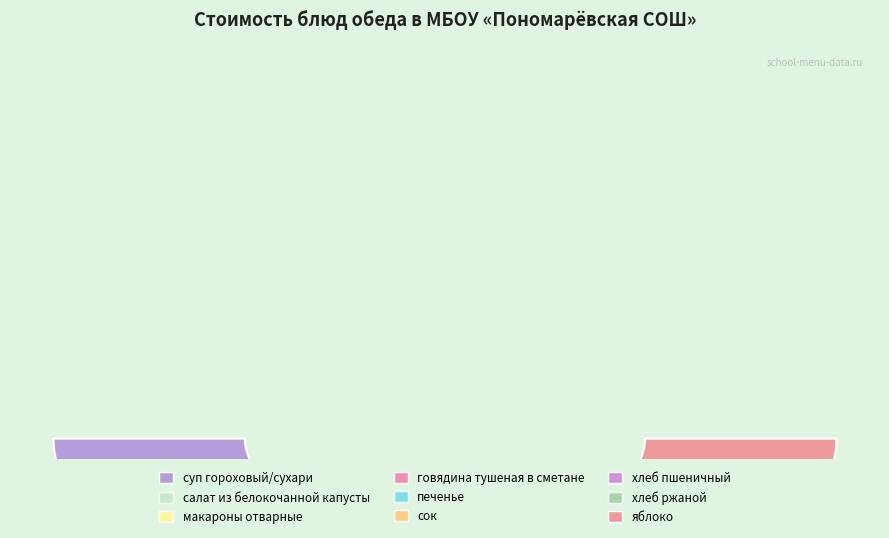

How many slices are in this pie chart?

9